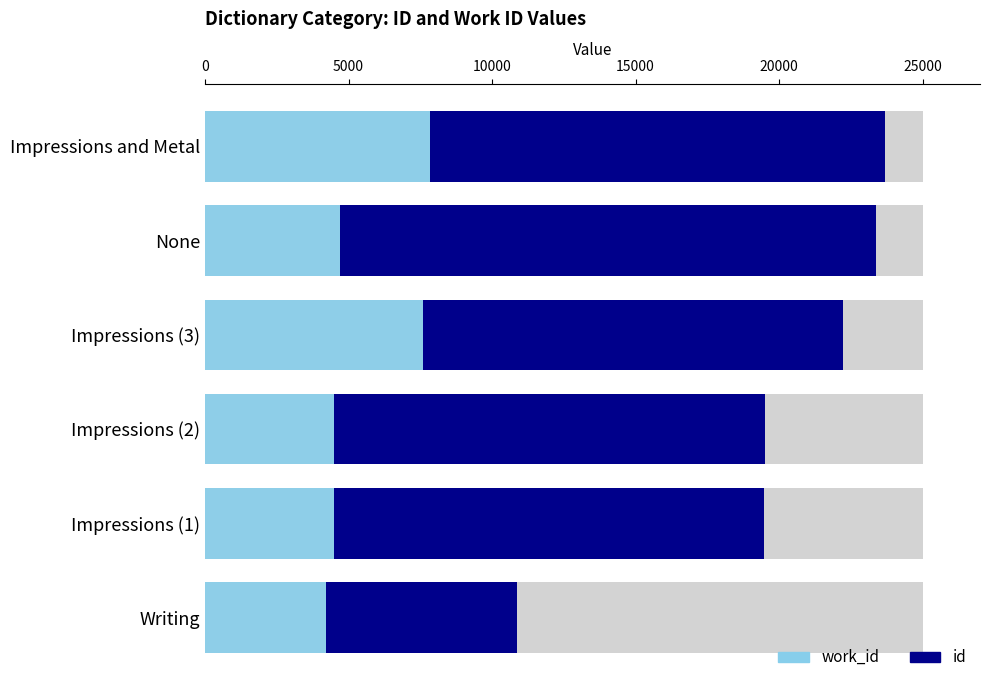

List the series in order of their peak value, highest first.

id, work_id